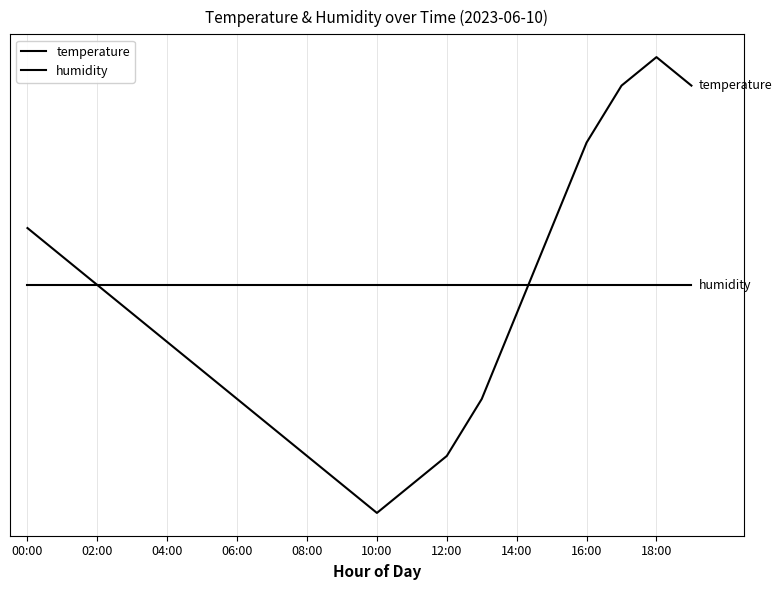

Does the chart display data point markers on the line(s)?

No